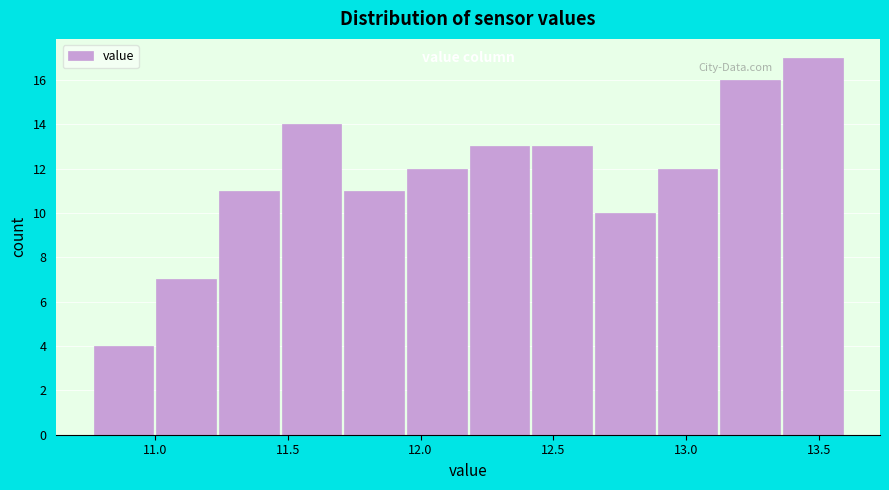

Reading left to right, list every bar in this chart as the range it spans on the x-axis followed by its height. Neither the bar edges nor the heights are printed on the chart, so give them approximately, as read against the axes.

10.75 to 11.00: 4
11.00 to 11.25: 7
11.25 to 11.50: 11
11.50 to 11.70: 14
11.70 to 11.95: 11
11.95 to 12.20: 12
12.20 to 12.40: 13
12.40 to 12.65: 13
12.65 to 12.90: 10
12.90 to 13.15: 12
13.15 to 13.35: 16
13.35 to 13.60: 17